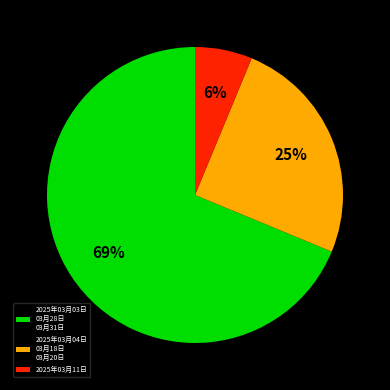

Is the sum of 2025年03月04日 03月18日 03月20日 and 2025年03月03日 03月28日 03月31日 greater than half?

Yes